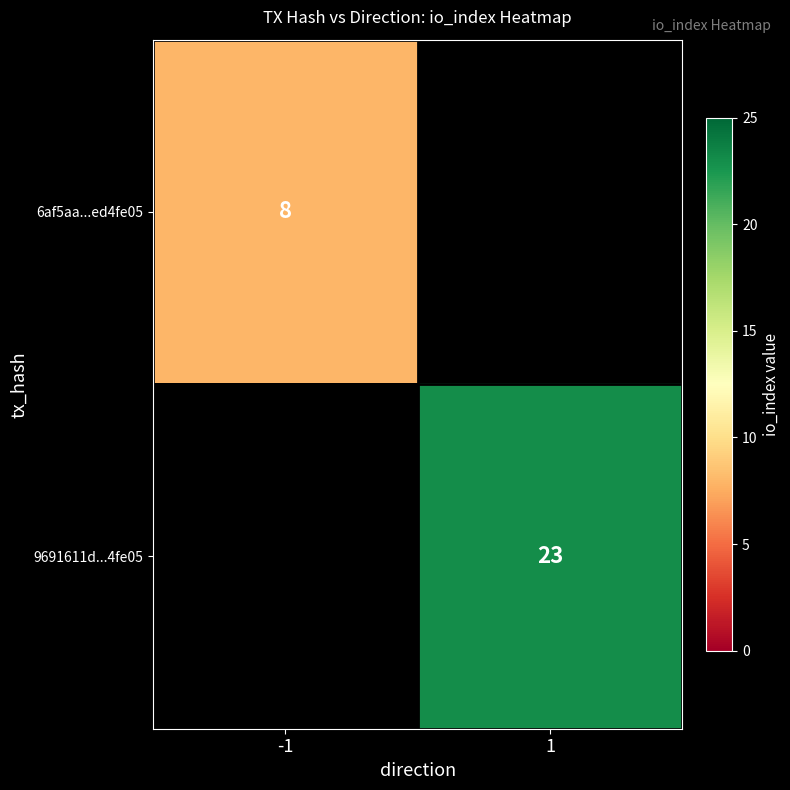

True or false: 9691611d...4fe05 has a value of 9 at 1.

False